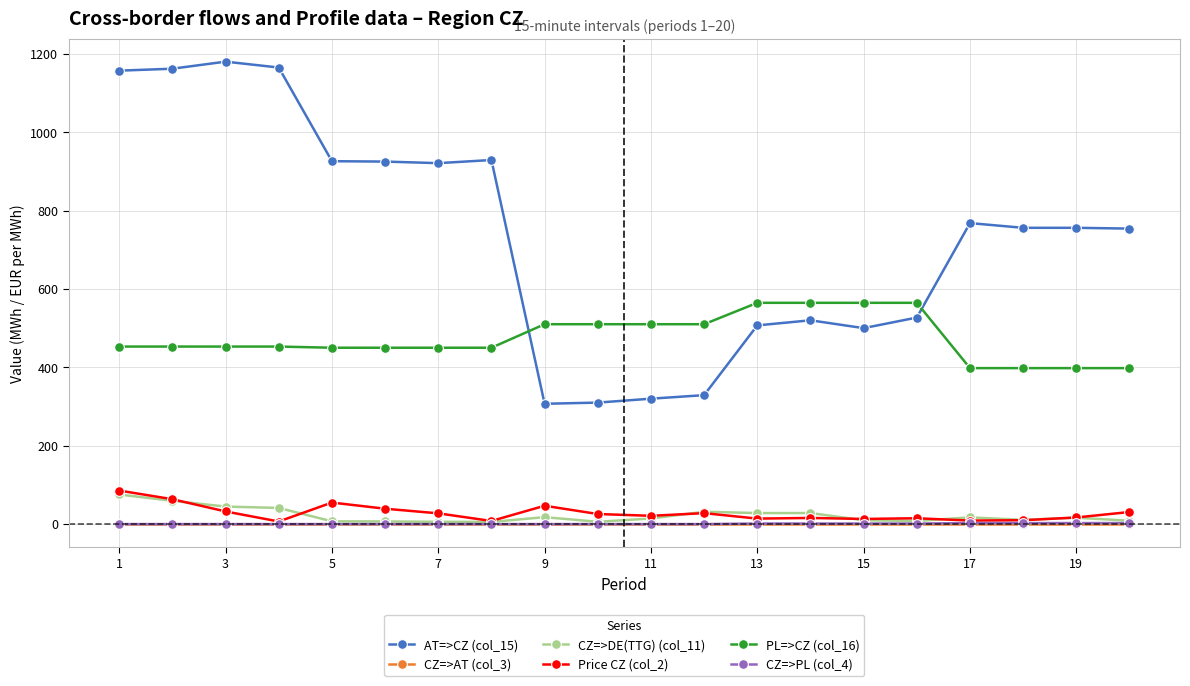

True or false: CZ=>DE(TTG) (col_11) has more than 0 points higher than both neighbors.

True